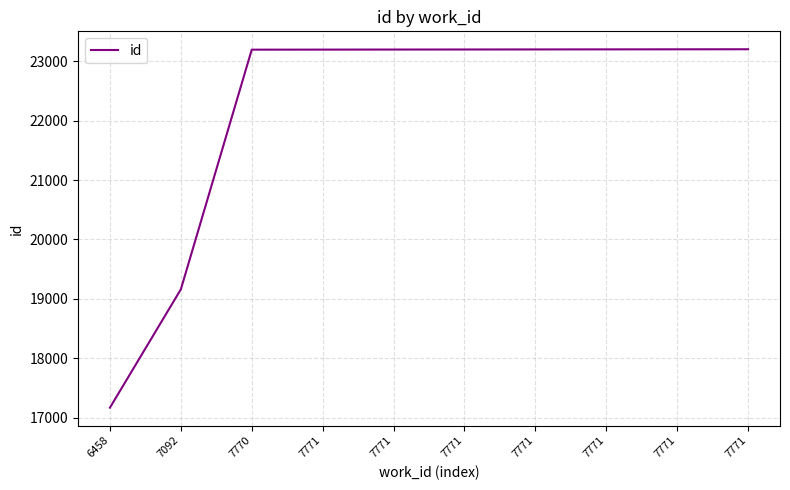

Is this an area chart (filled region under the line)?

No